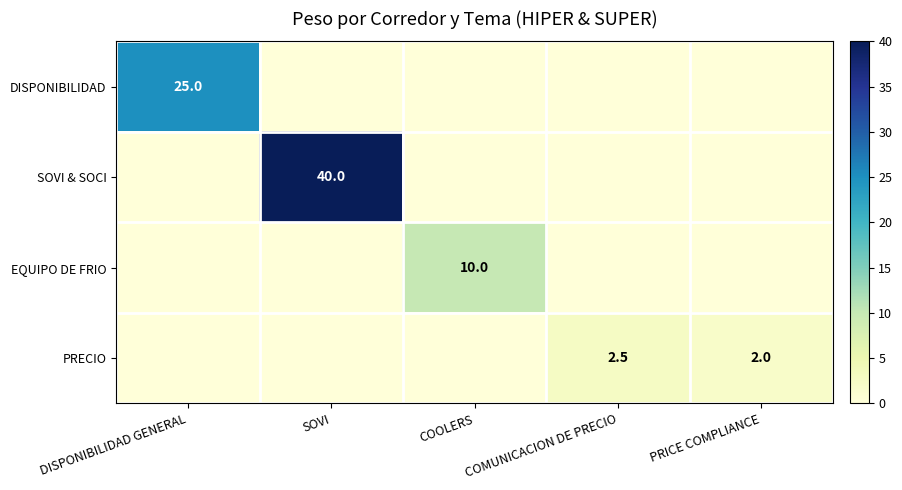

At how many categories does at least one series exceed 34?

1